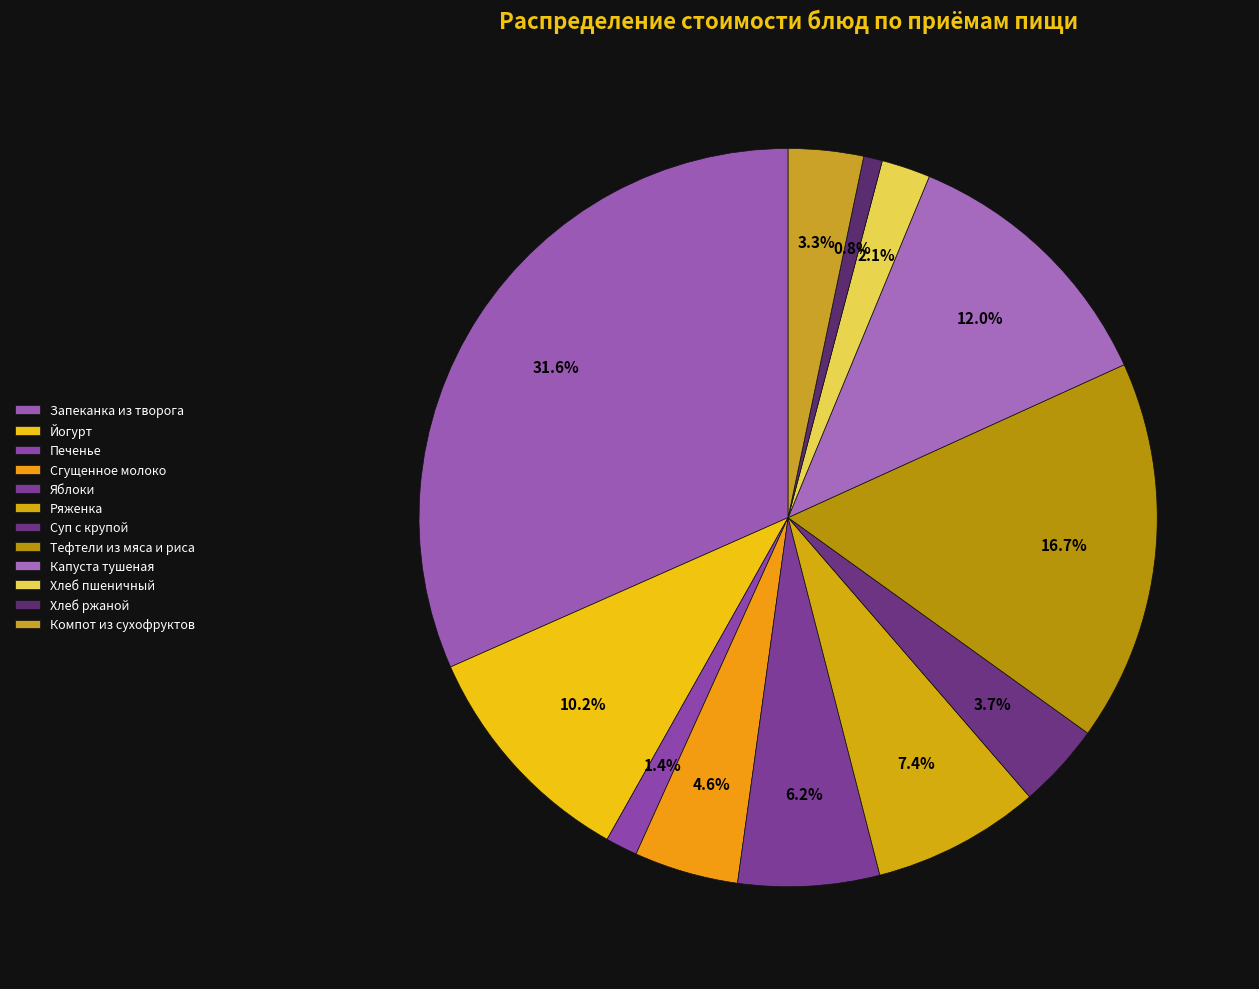

To the nearest percent, what is the difference between the largest and smallest slice percentages?

31%